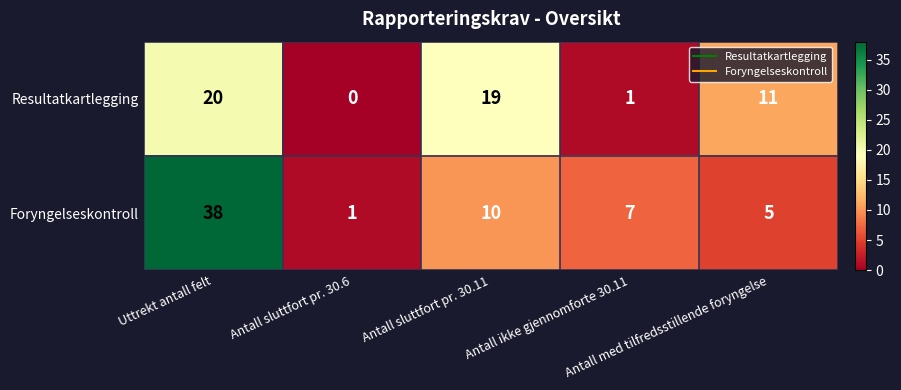

What is the average value of the Resultatkartlegging series?

10